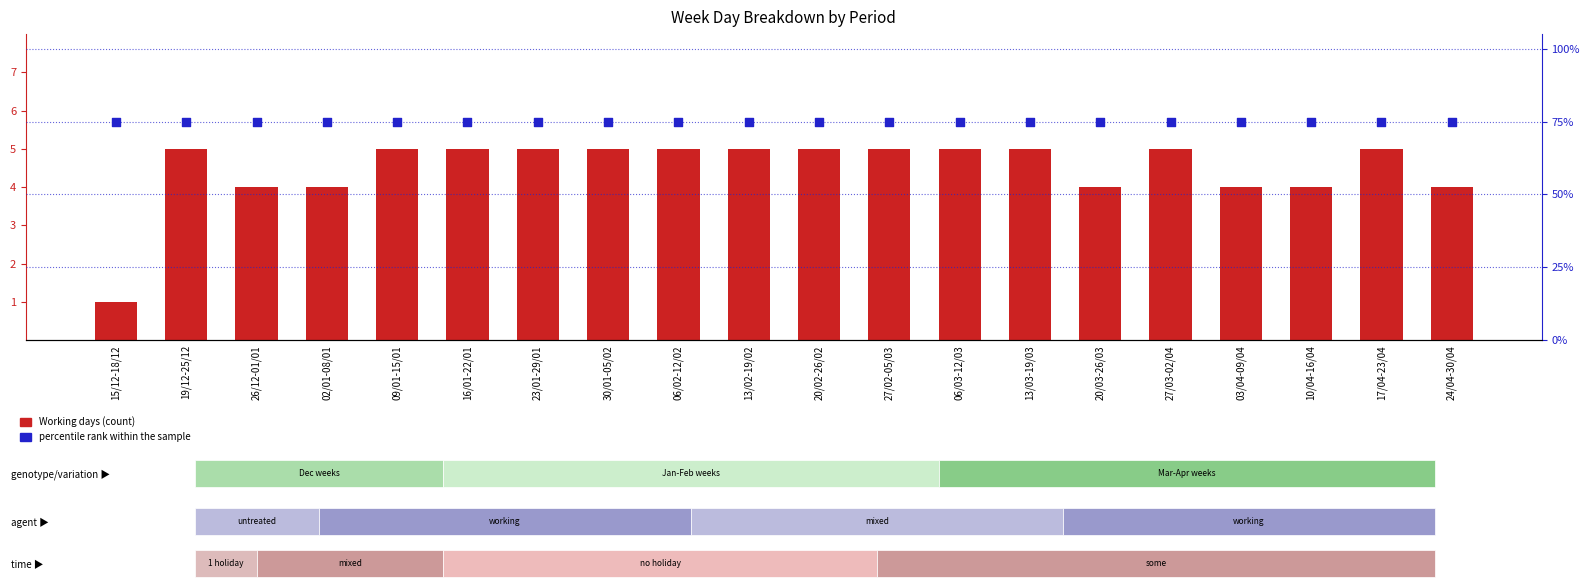

What are all the series names shown in the legend?

Working days, percentile rank within the sample